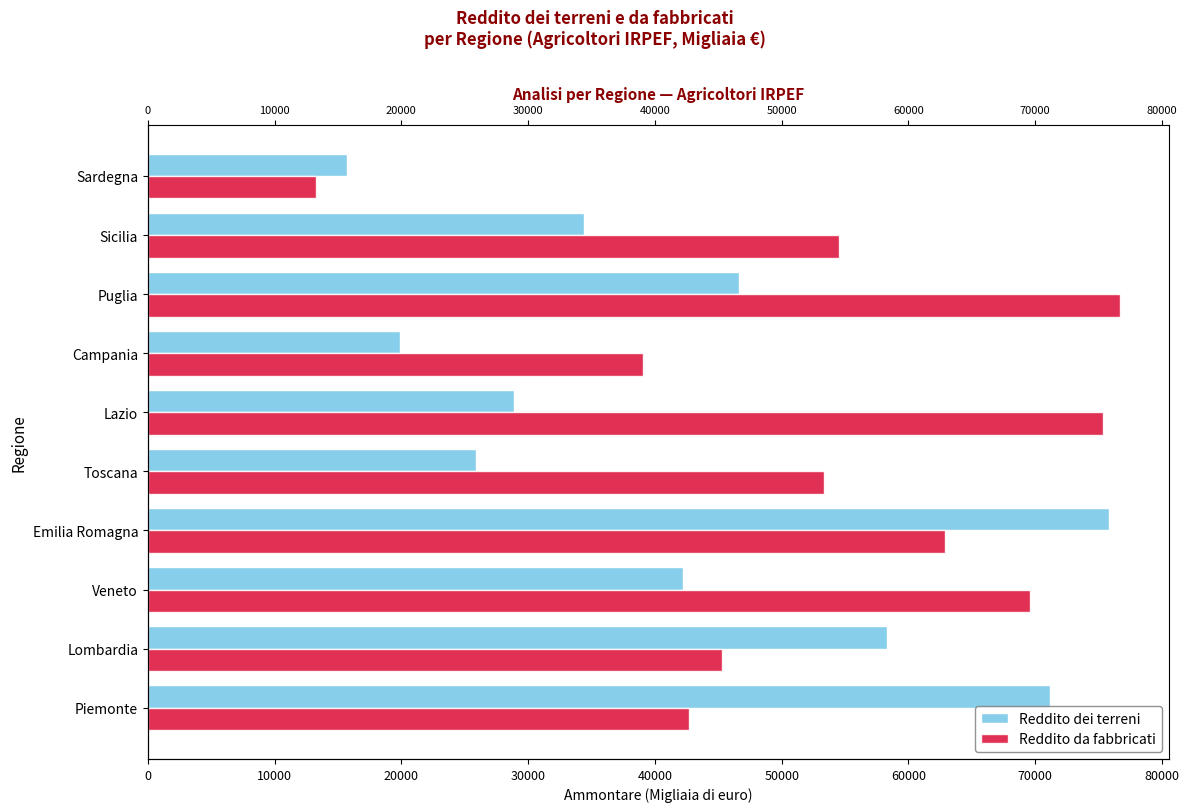

How many values in the Reddito dei terreni series are below 42216?

5